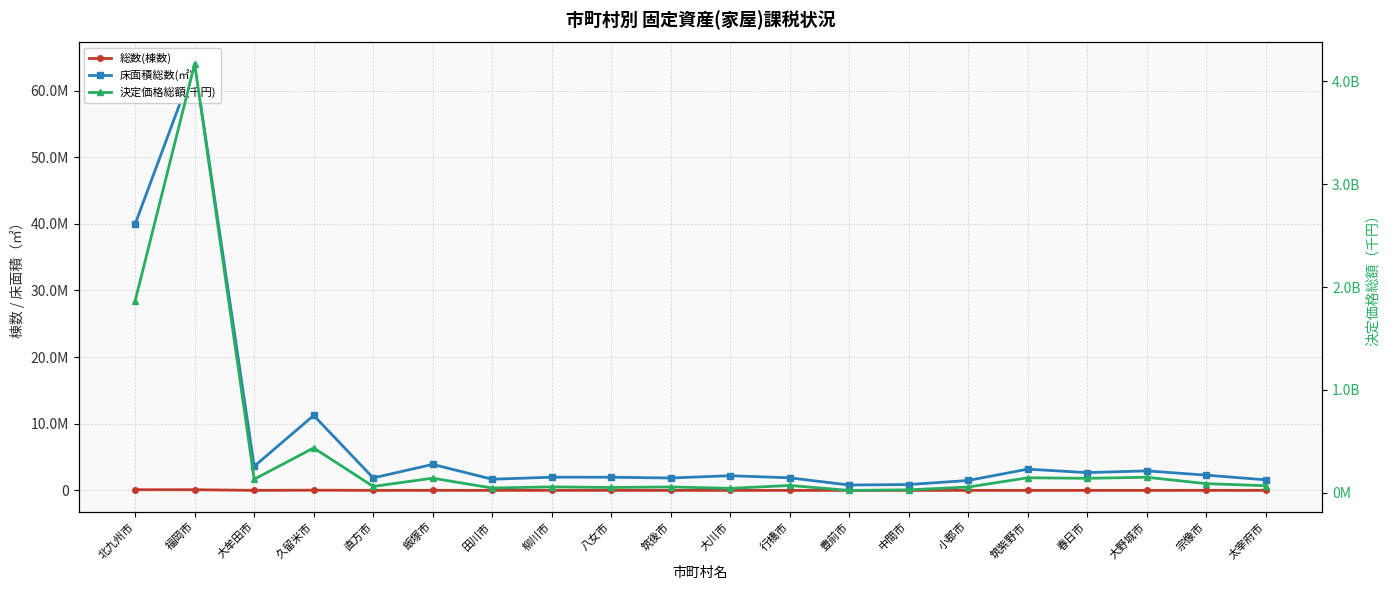

True or false: 床面積総数(㎡) and 決定価格総額(千円) cross at least once.

False